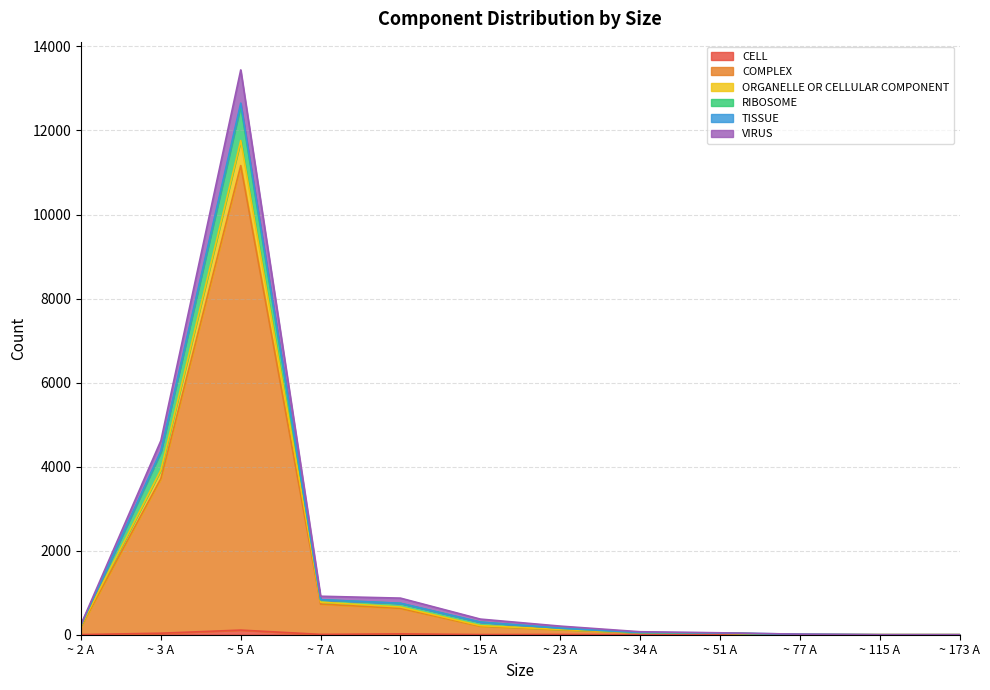

Which has a higher value, ~ 23 A or ~ 51 A?

~ 23 A